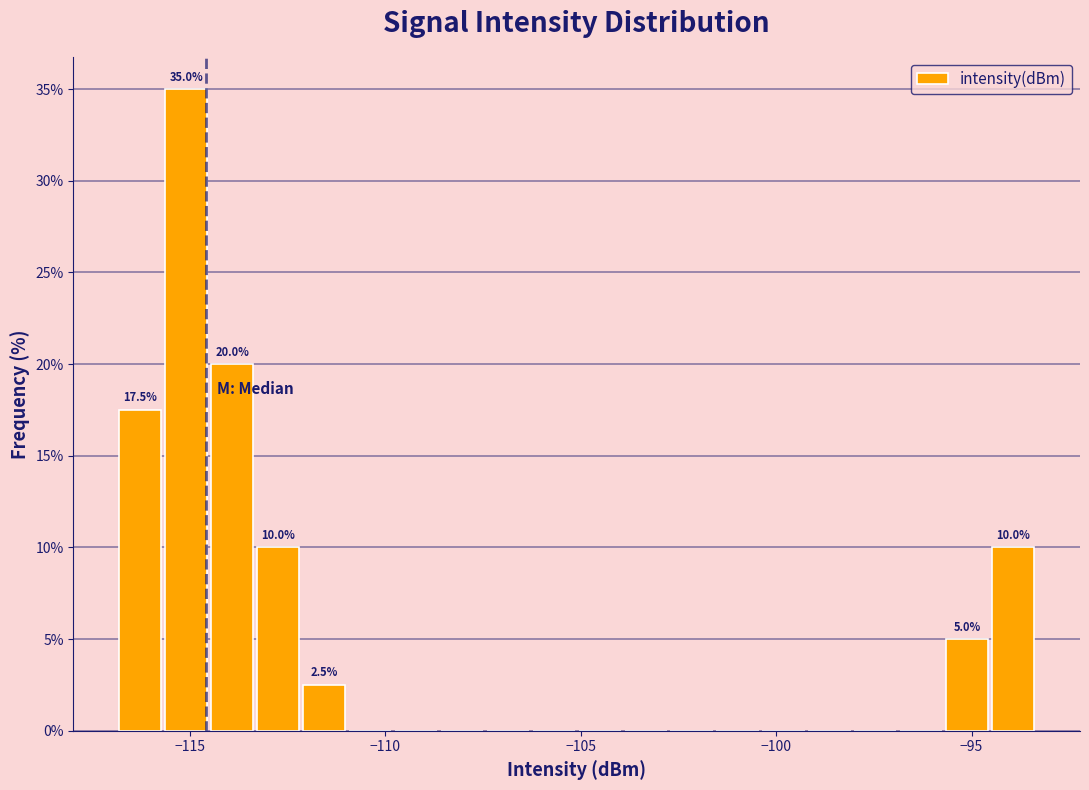

Around what value on the x-axis is the tallest bar? Give the approximate position of its centre, as read against the axis.

-115.0